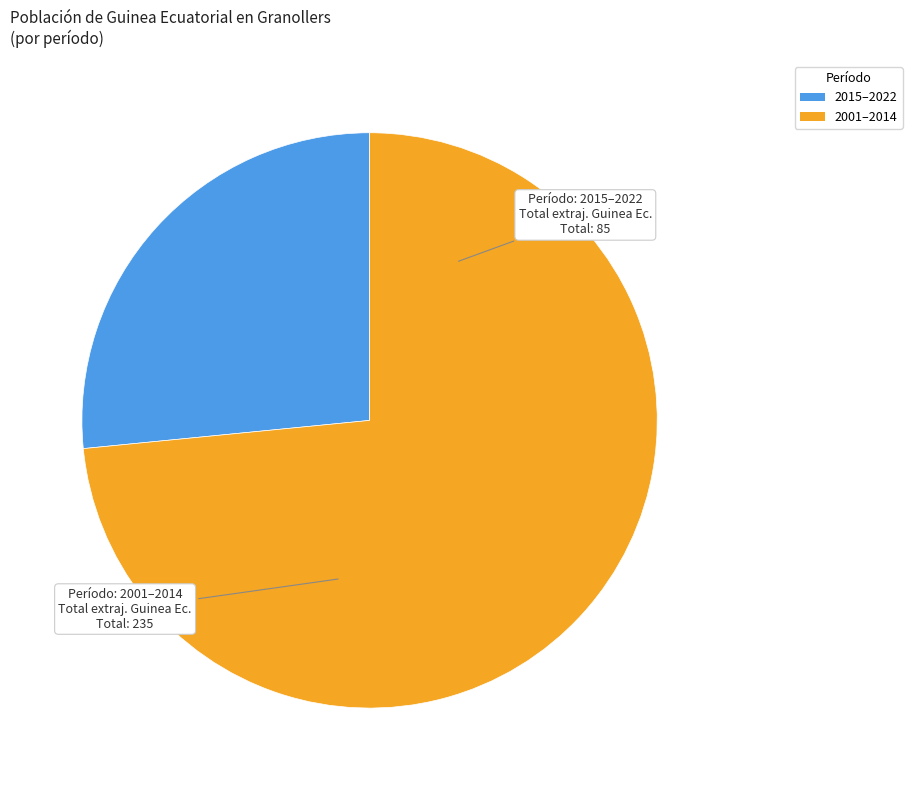

Is there a majority slice in this chart?

Yes